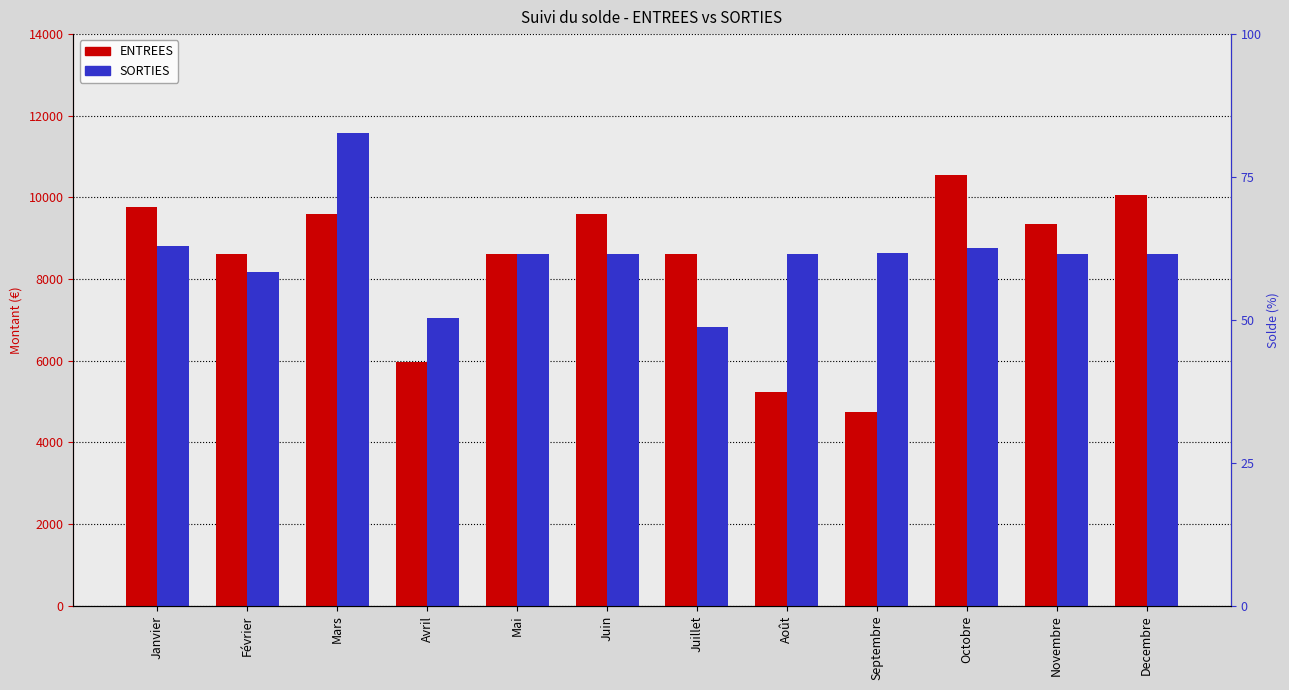

Rank the series at Septembre from lowest to highest value.

ENTREES, SORTIES